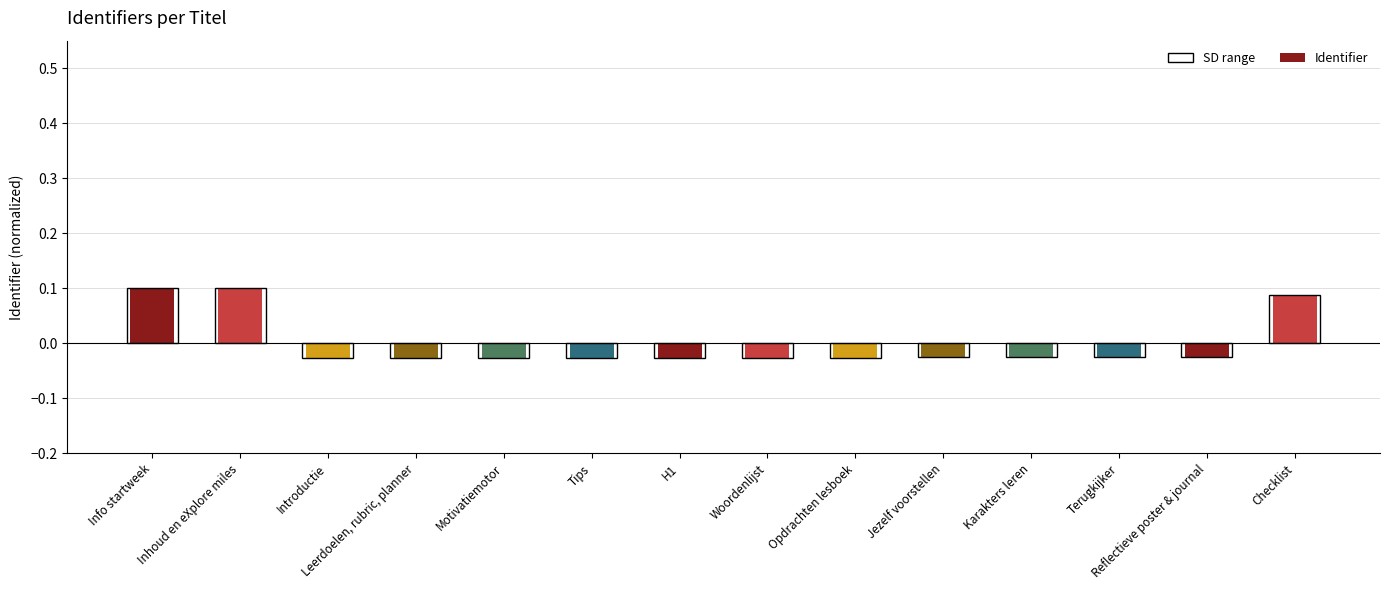

Reading left to right, list all the values displayed in this chart.

Info startweek=0.1	Inhoud en eXplore miles=0.1	Introductie=-0.0	Leerdoelen, rubric, planner=-0.0	Motivatiemotor=-0.0	Tips=-0.0	H1=-0.0	Woordenlijst=-0.0	Opdrachten lesboek=-0.0	Jezelf voorstellen=-0.0	Karakters leren=-0.0	Terugkijker=-0.0	Reflectieve poster & journal=-0.0	Checklist=0.1